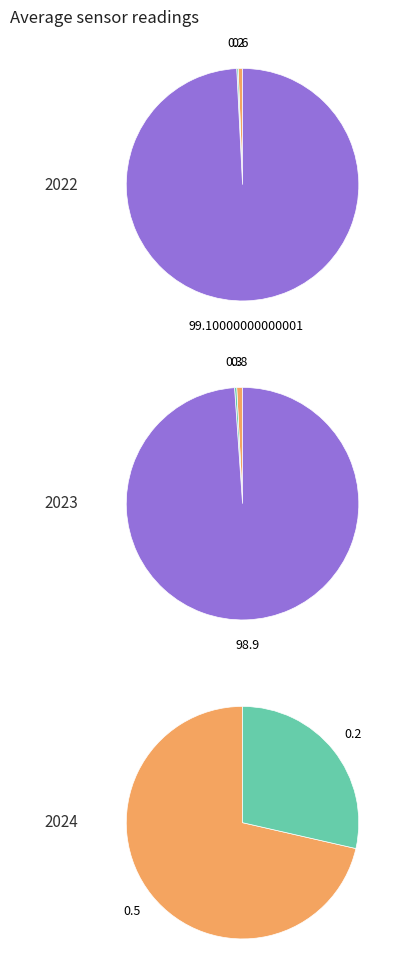

To the nearest percent, what percentage of the pie is 24?

1%